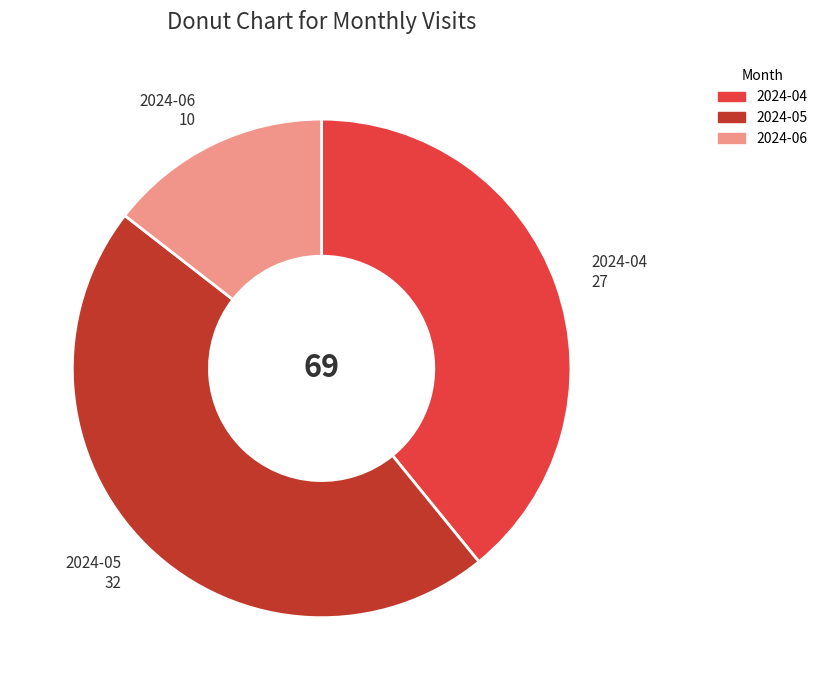

Which slice is the largest?

2024-05